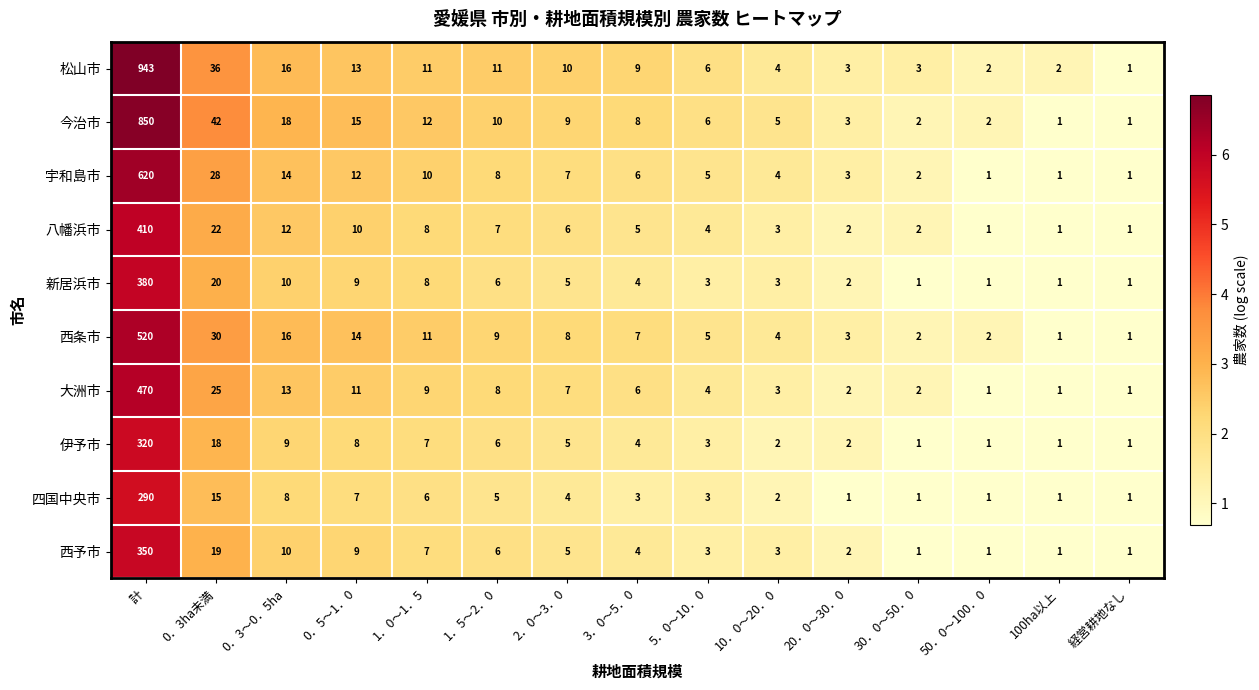

List the series in order of their peak value, highest first.

松山市, 今治市, 宇和島市, 西条市, 大洲市, 八幡浜市, 新居浜市, 西予市, 伊予市, 四国中央市